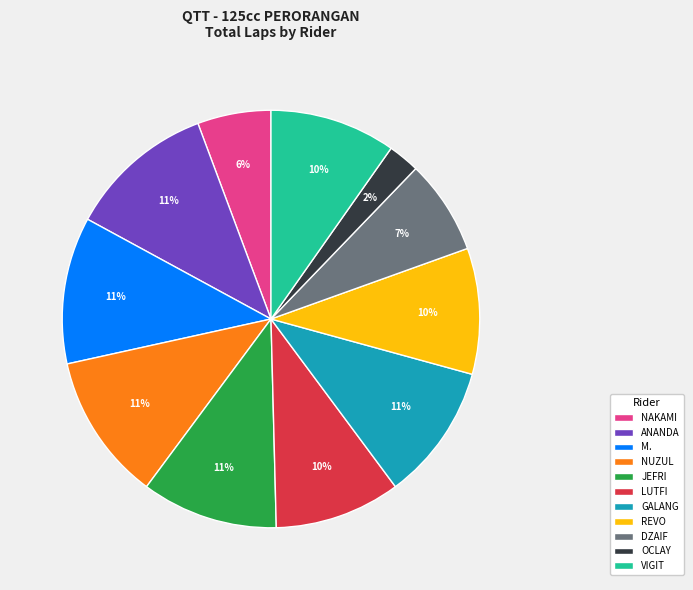

True or false: NUZUL accounts for 1% of the total.

False